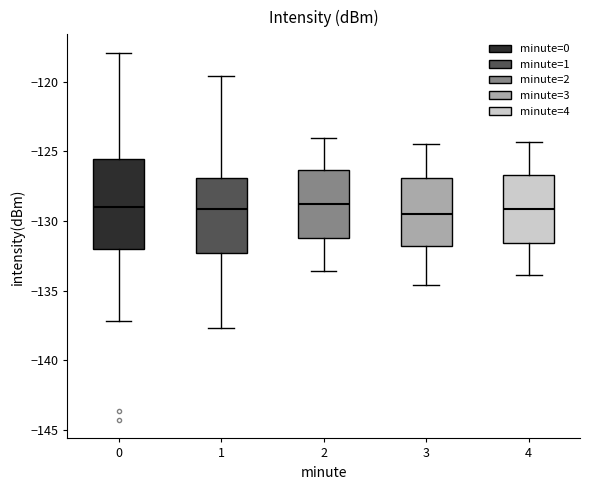

Comparing the boxes themselves (not the whiskers), which one is the tallest?

0